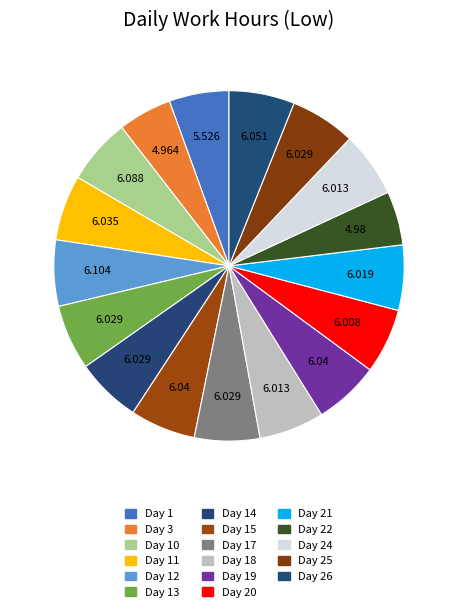

Which slice is the smallest?

Day 3